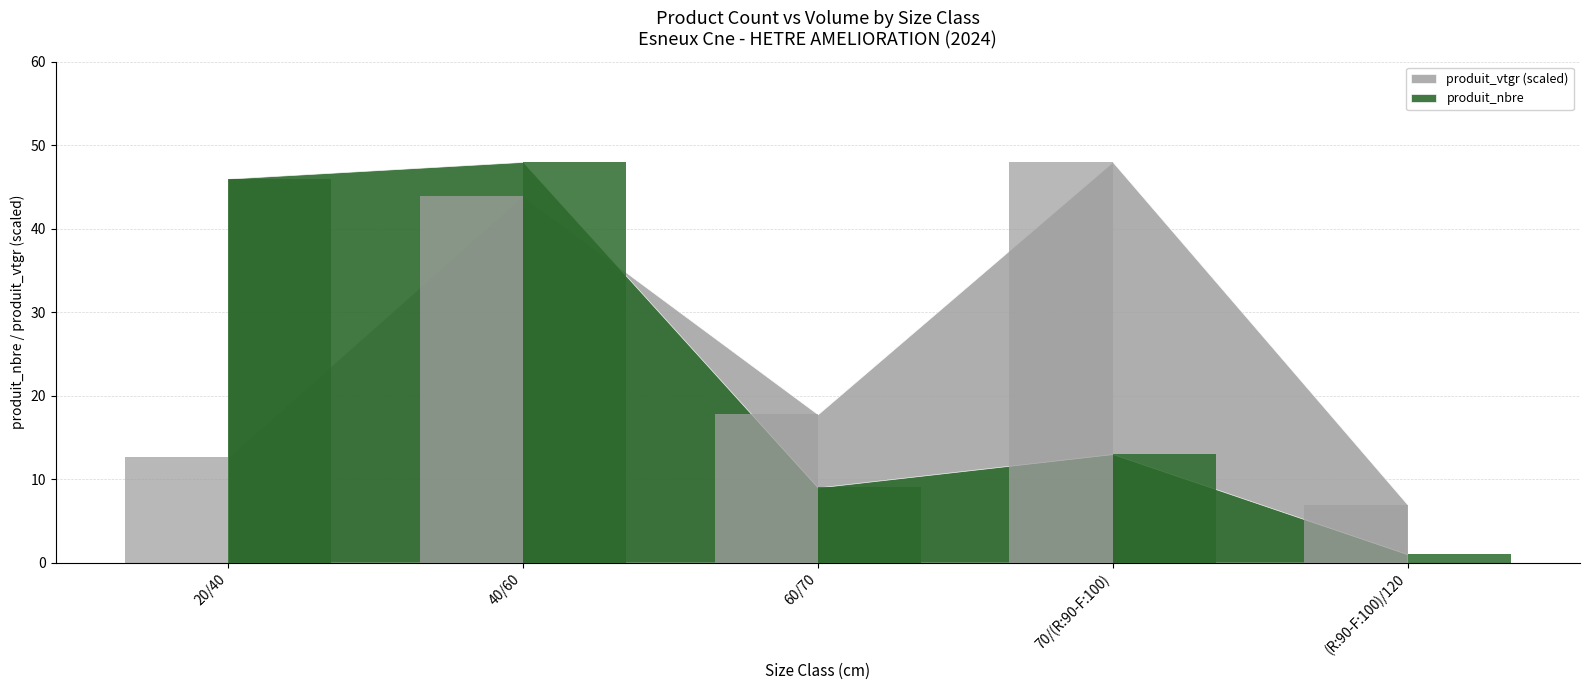

What is the approximate value of produit_vtgr at (R:90-F:100)/120?

6.9